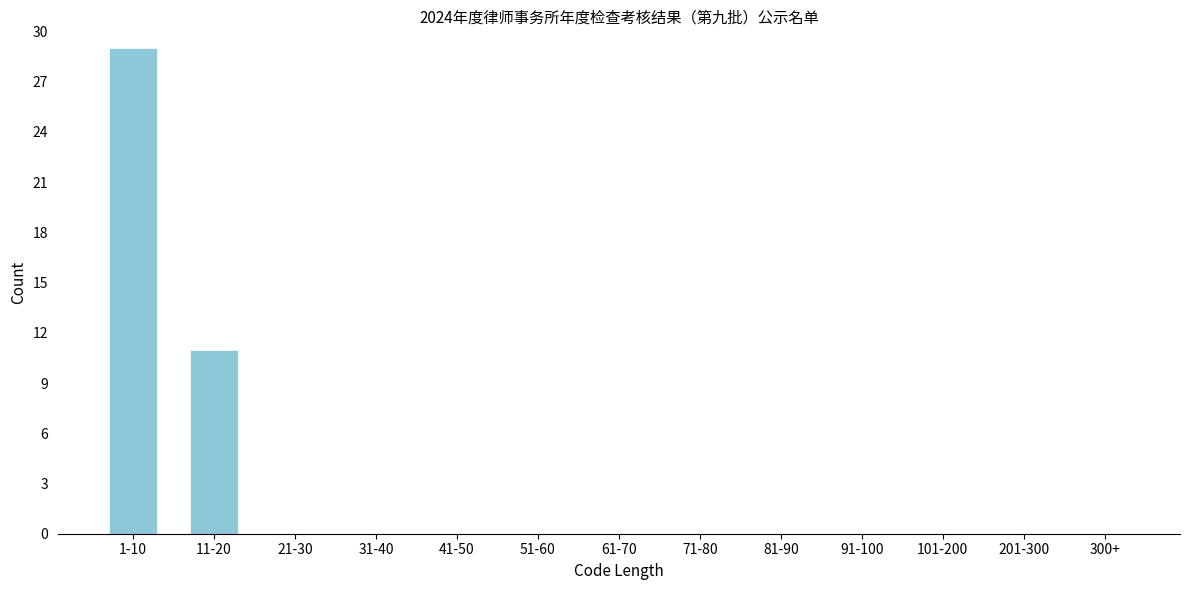

Reading left to right, list all the values displayed in this chart.

1-10=29	11-20=11	21-30=0	31-40=0	41-50=0	51-60=0	61-70=0	71-80=0	81-90=0	91-100=0	101-200=0	201-300=0	300+=0